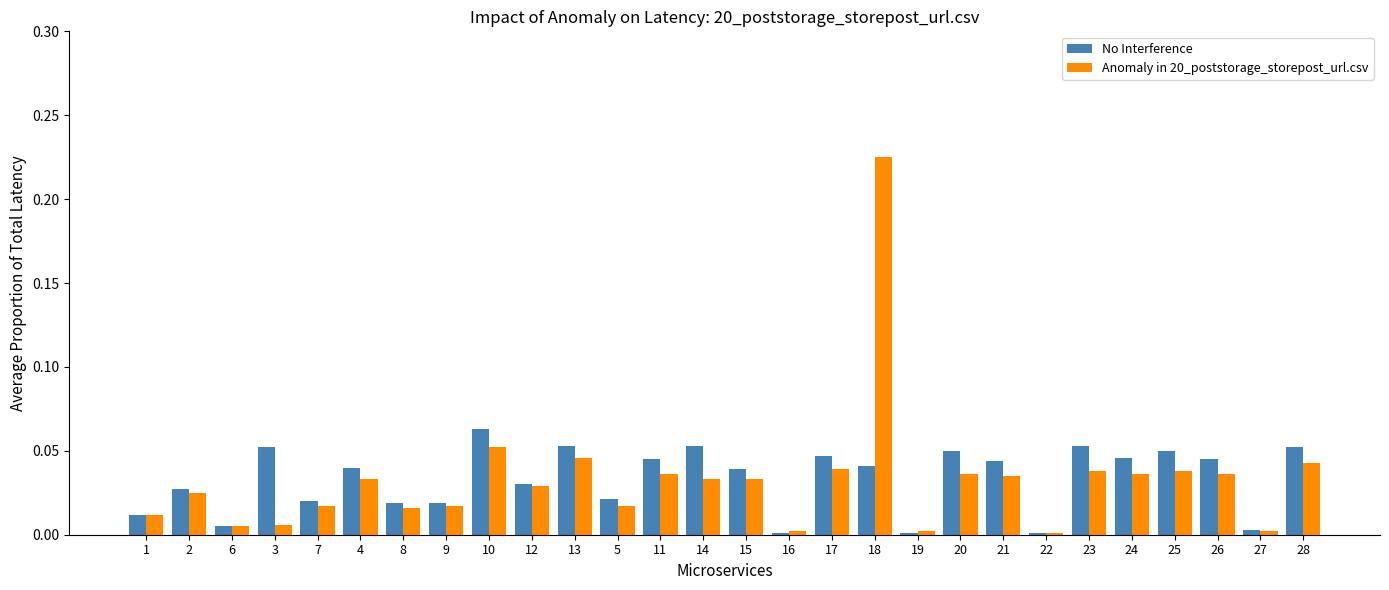

Which series changed the most between 11 and 18?

Anomaly in 20_poststorage_storepost_url.csv